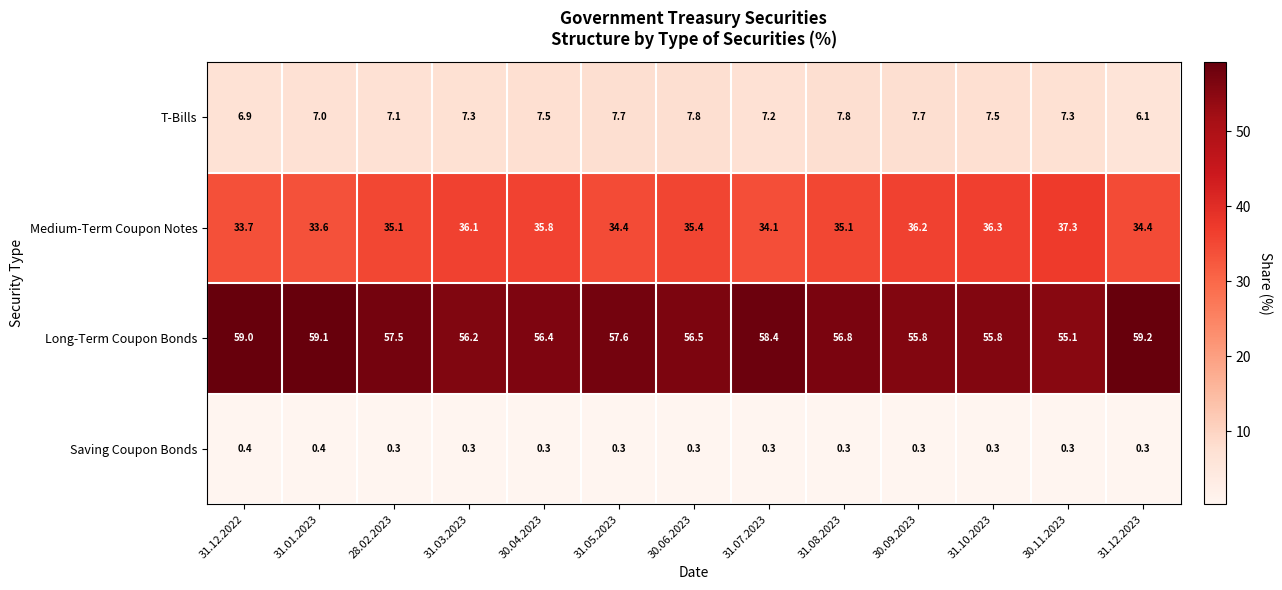

True or false: Long-Term Coupon Bonds has a value of 59.1 at 31.01.2023.

True